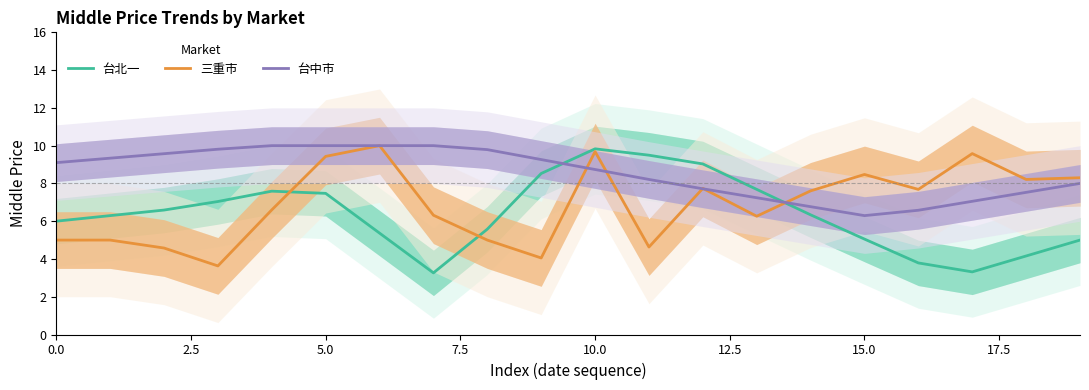

At which category is the sum across all series the highest?

10